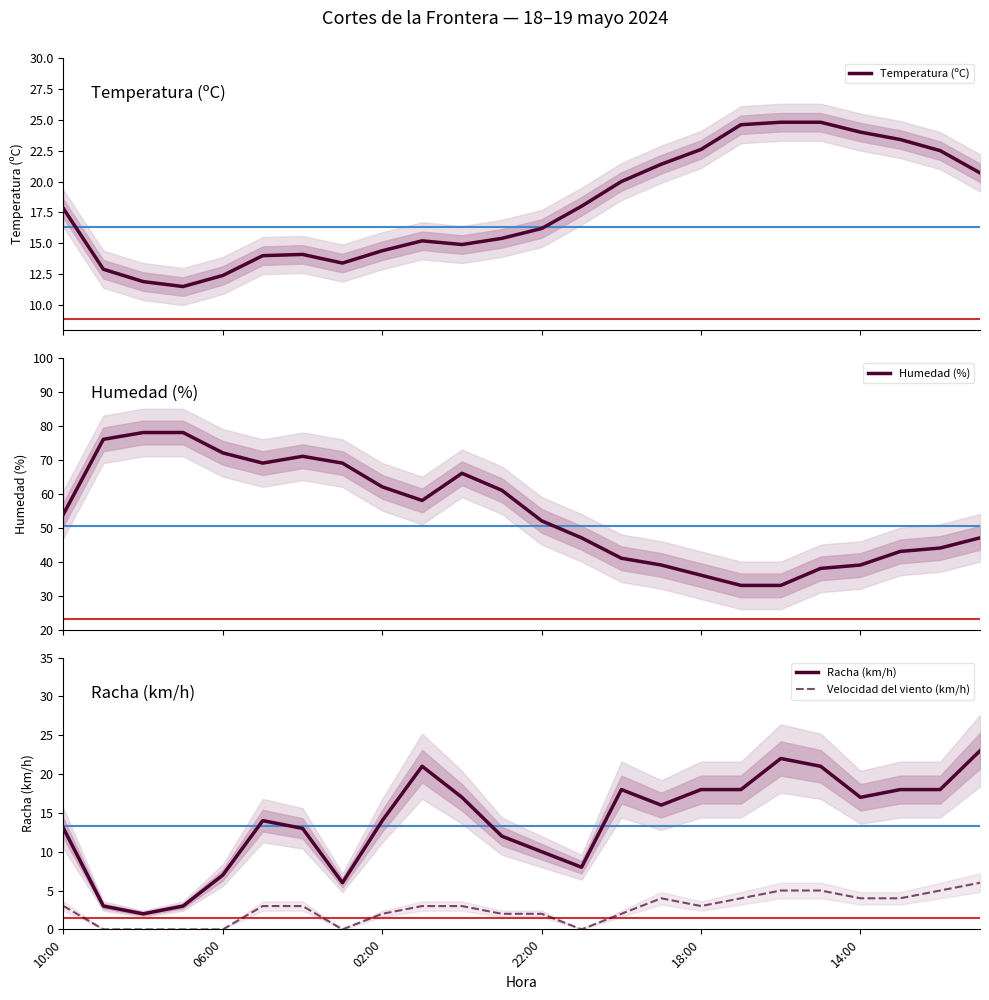

Which series has the largest range (max minus min)?

Humedad (%)